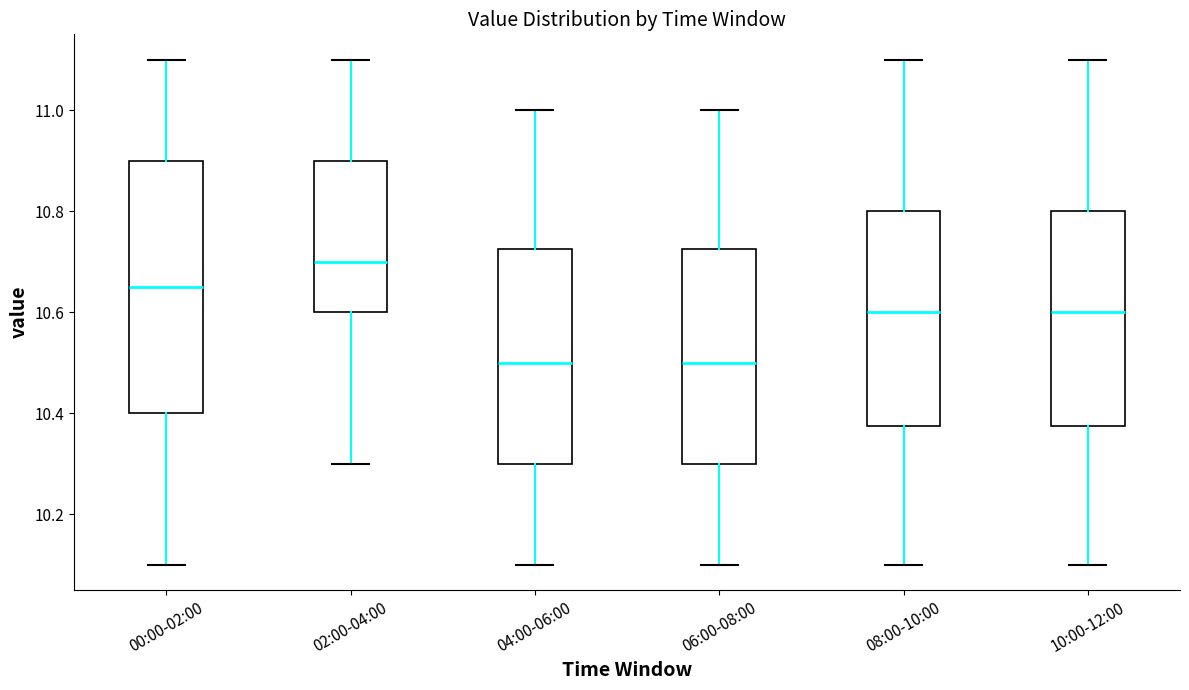

Where does the upper whisker of the box for 02:00-04:00 end on the y-axis? The values are not printed on the chart, so give them approximately, as read against the axis.

11.10